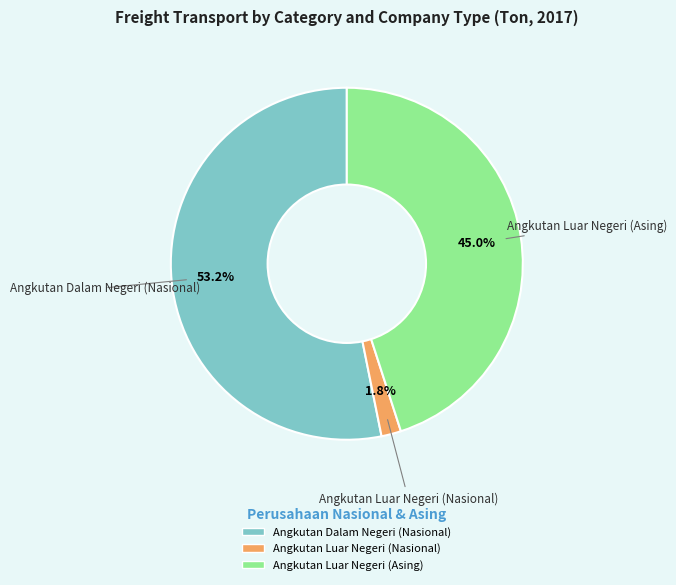

Combined, do Angkutan Luar Negeri (Asing) and Angkutan Luar Negeri (Nasional) account for over 50%?

No